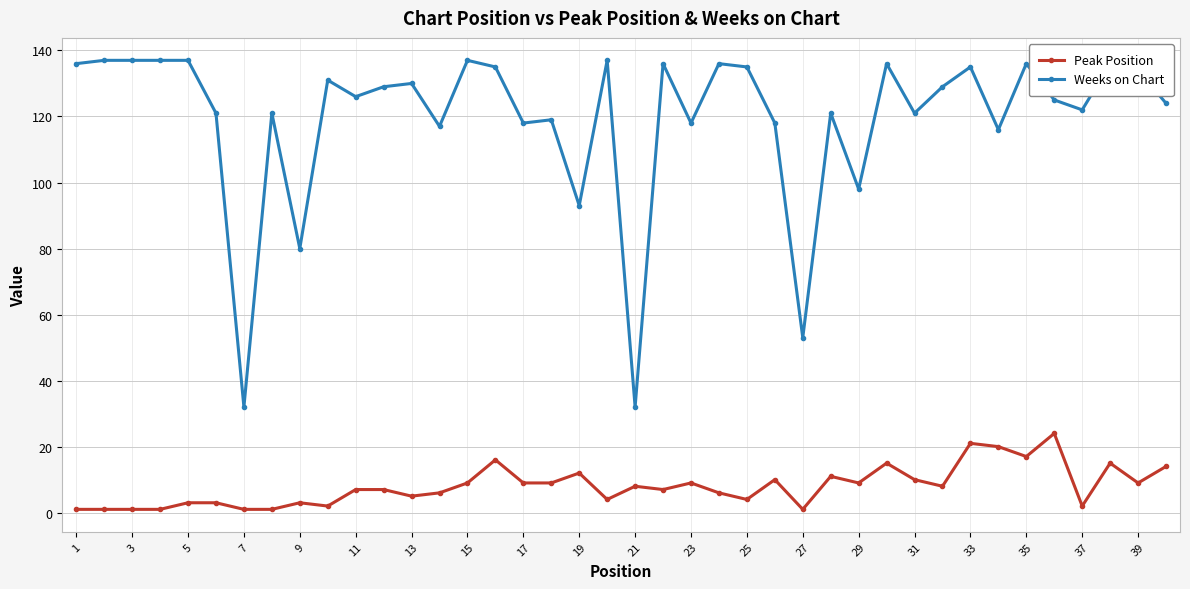

What is the difference between the maximum and minimum values in the Weeks on Chart series?

105